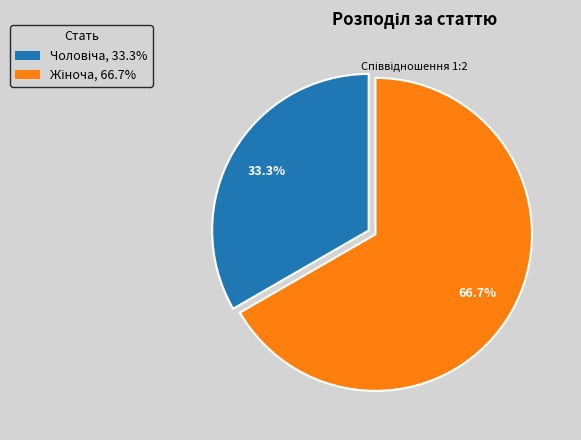

Is there a majority slice in this chart?

Yes